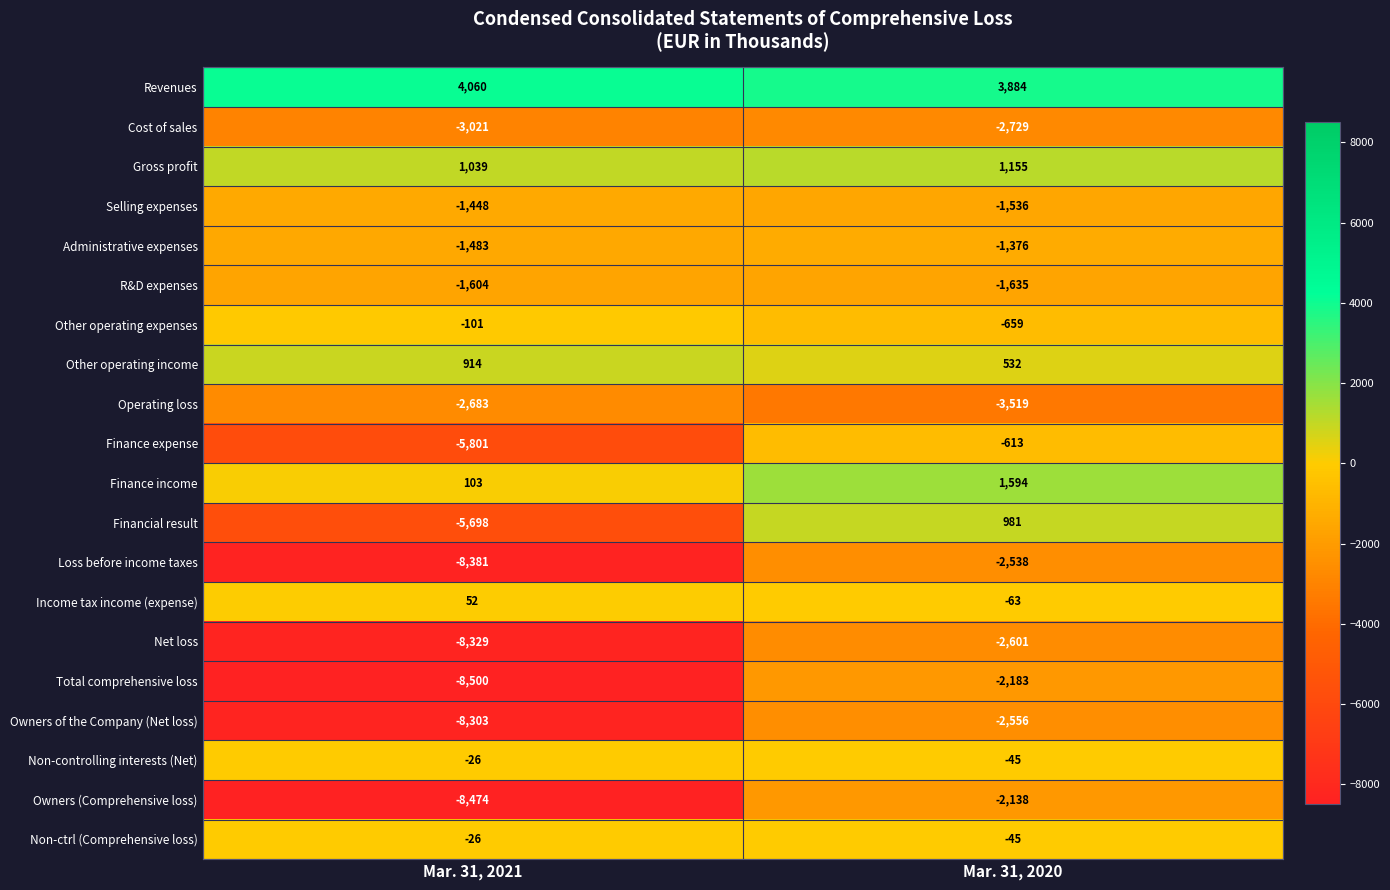

What is the maximum value shown in the chart?

4060